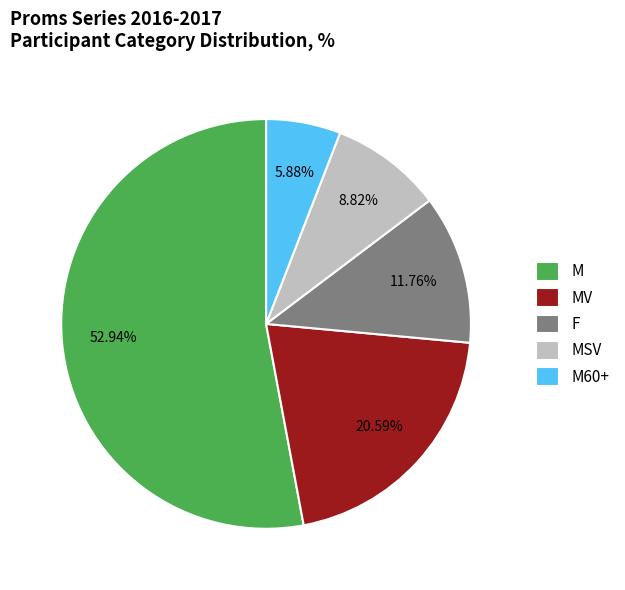

What is the ratio of the value at F to the value at MSV?

1.3